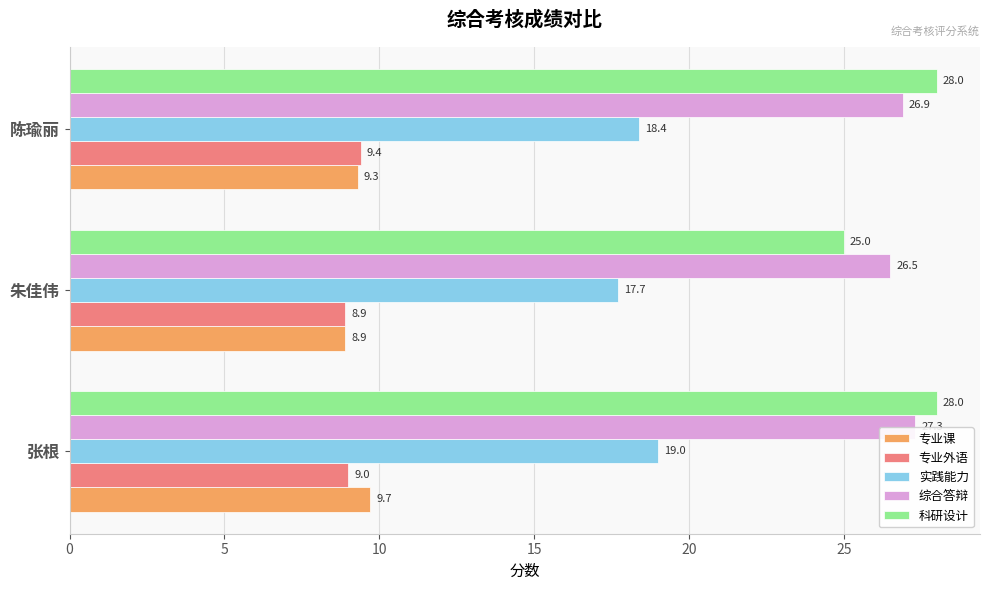

What is the spread (max minus min) of values at 张根?

19.0